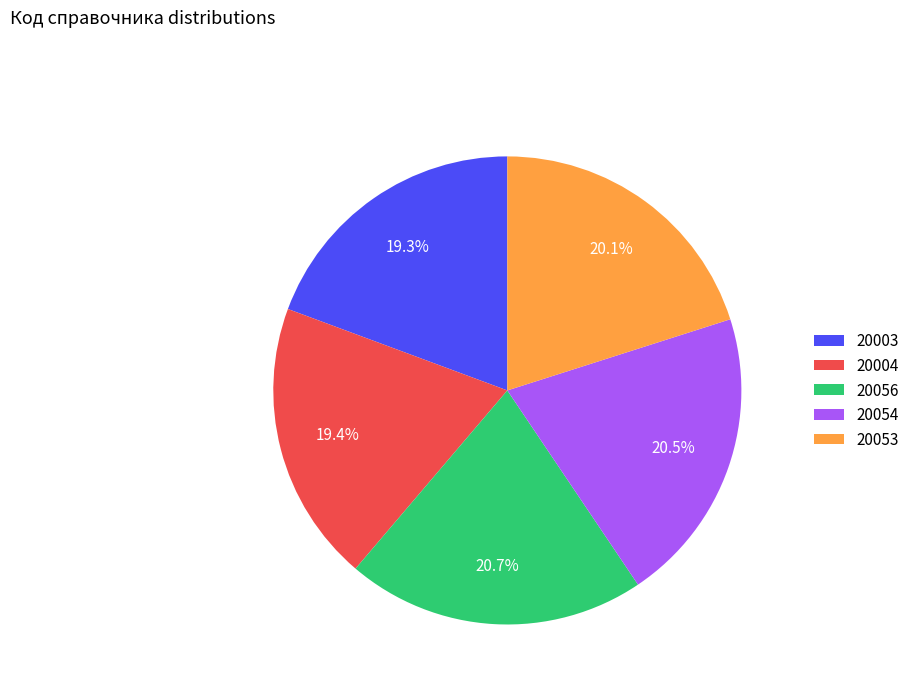

Count the number of slices in the pie.

5